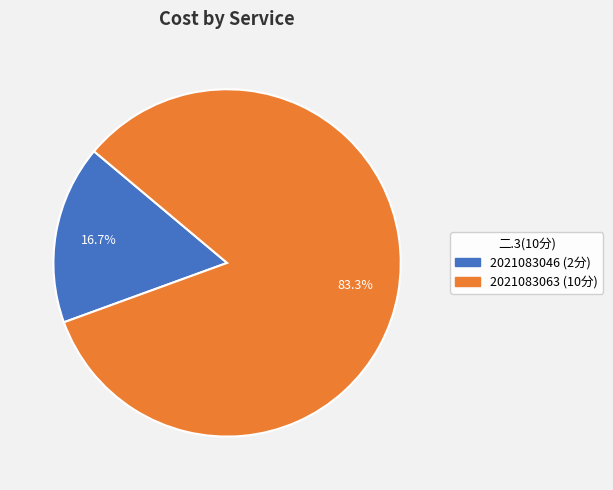

Does any single category account for the majority?

Yes